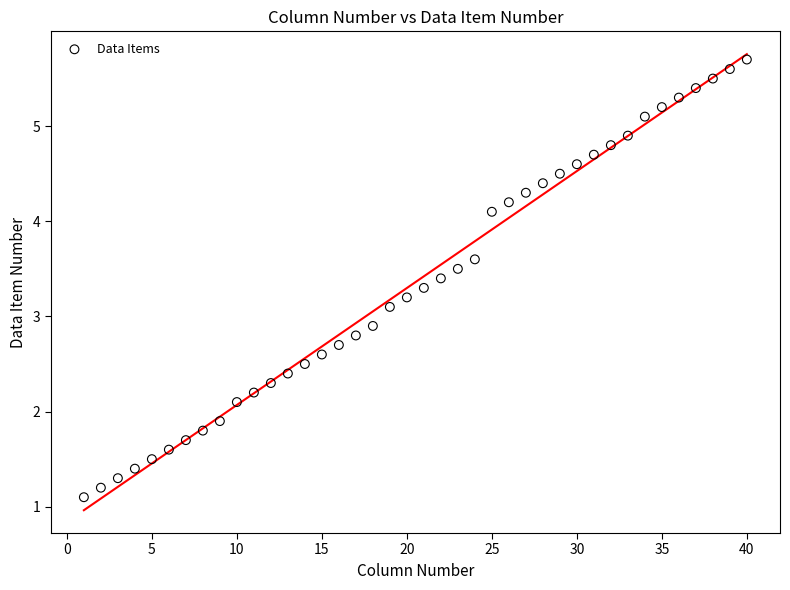

What is the range of Y values (max minus min)?

4.6